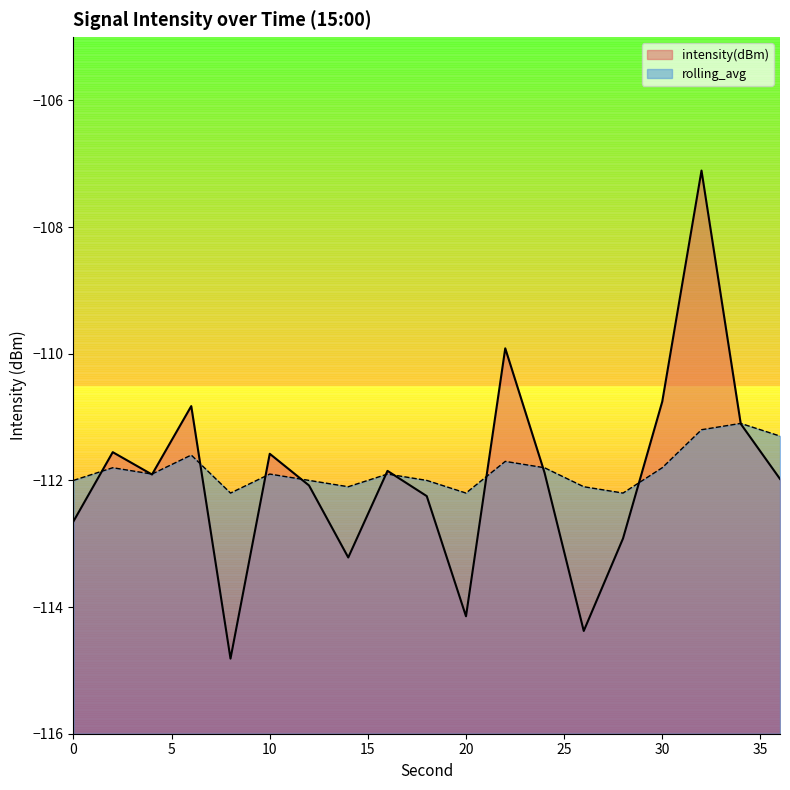

True or false: rolling_avg has more than 2 points higher than both neighbors.

True